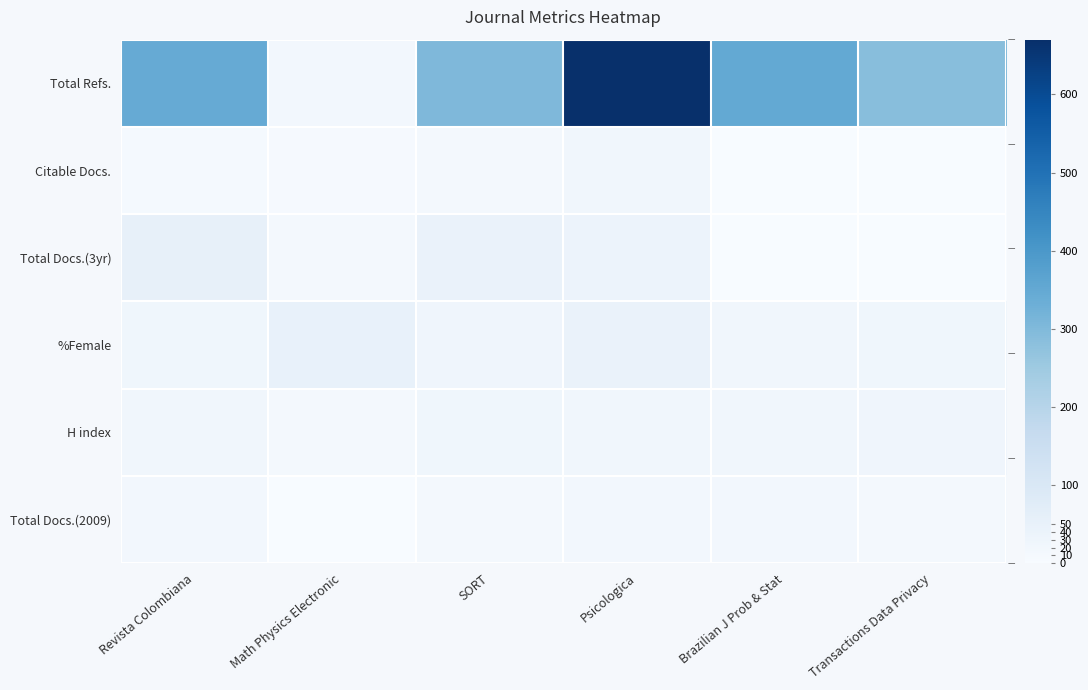

At which category is the sum across all series the highest?

Psicologica